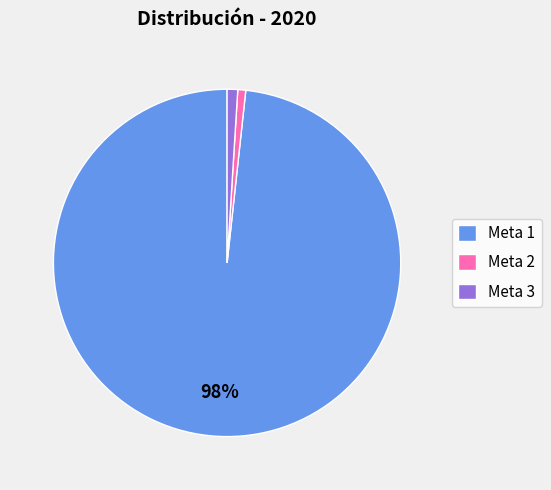

Count the number of slices in the pie.

3